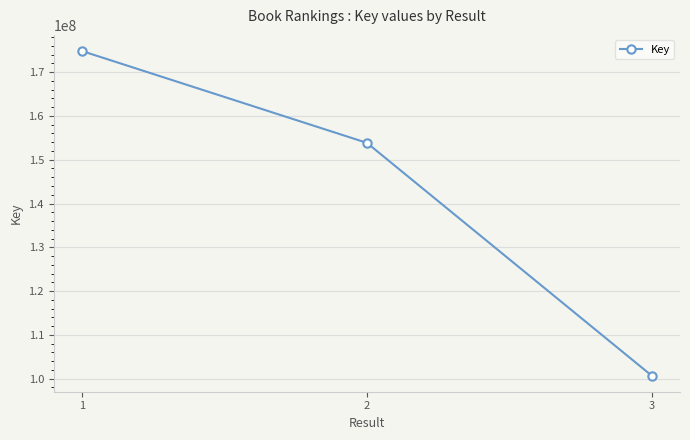

What is the difference between the maximum and minimum values?

74106637